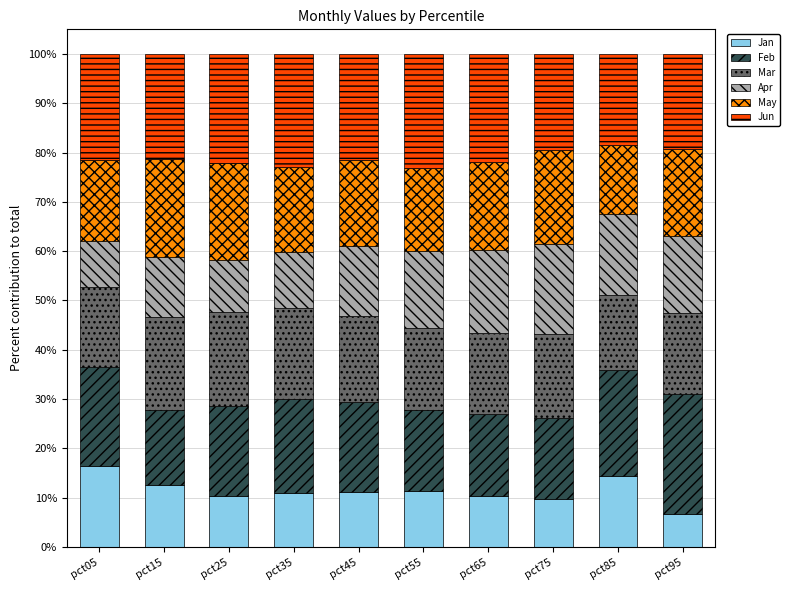

What is the sum of all Jan values?

114.0